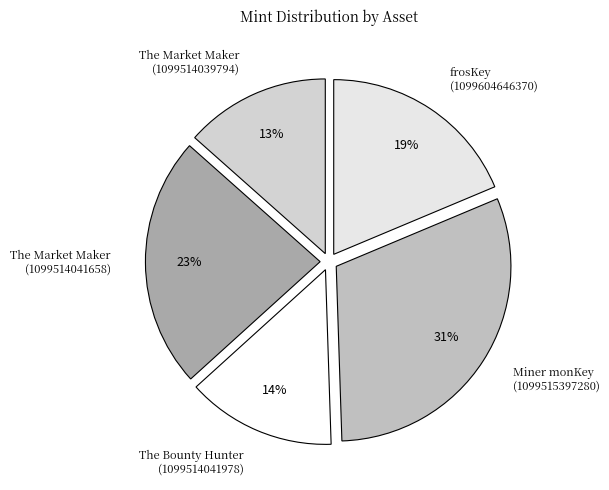

True or false: The Market Maker (1099514039794) accounts for 13% of the total.

True